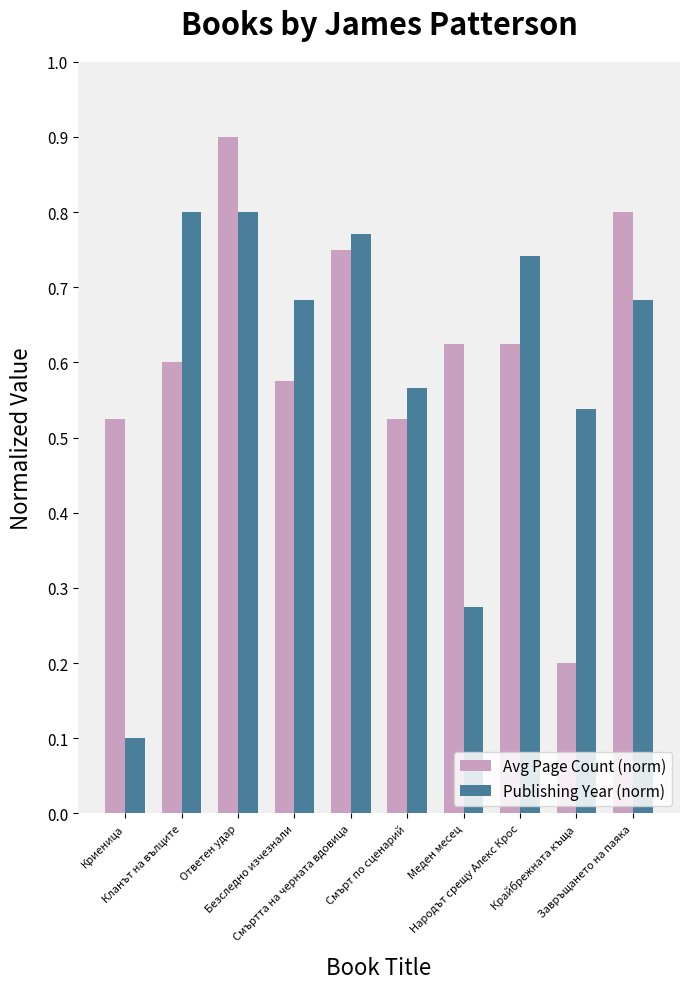

Which label corresponds to the smallest value in the chart?

Криеница